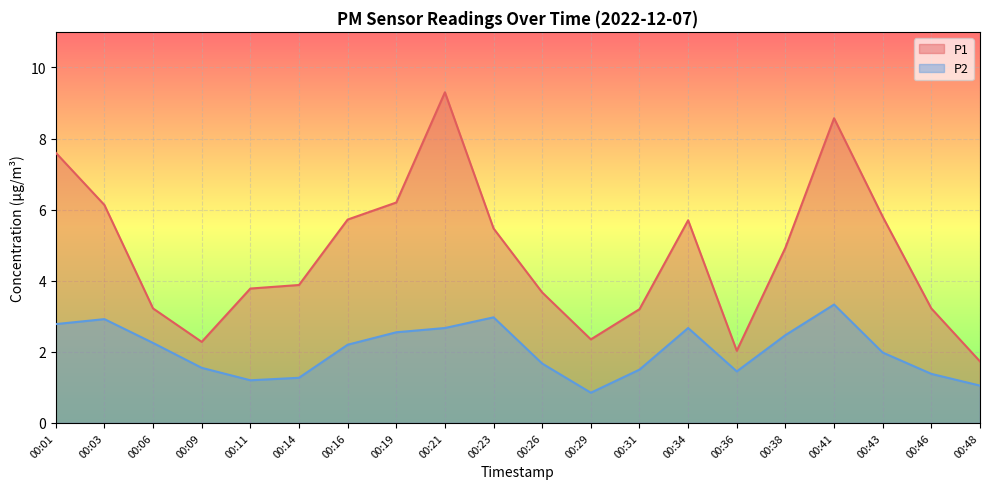

At how many categories does at least one series exceed 7?

3